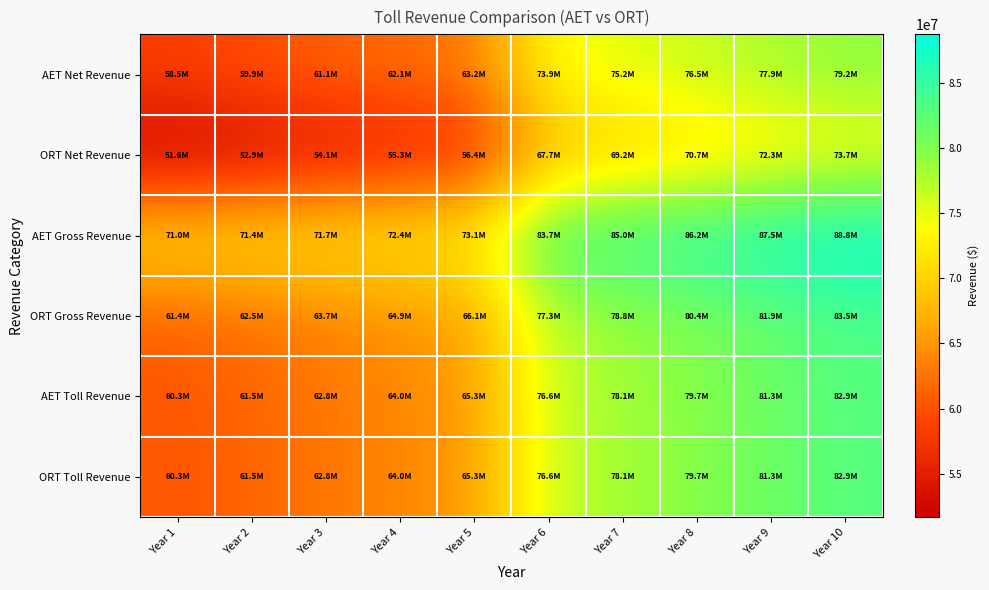

Between Year 1 and Year 3, which series saw the biggest shift?

AET Net Revenue